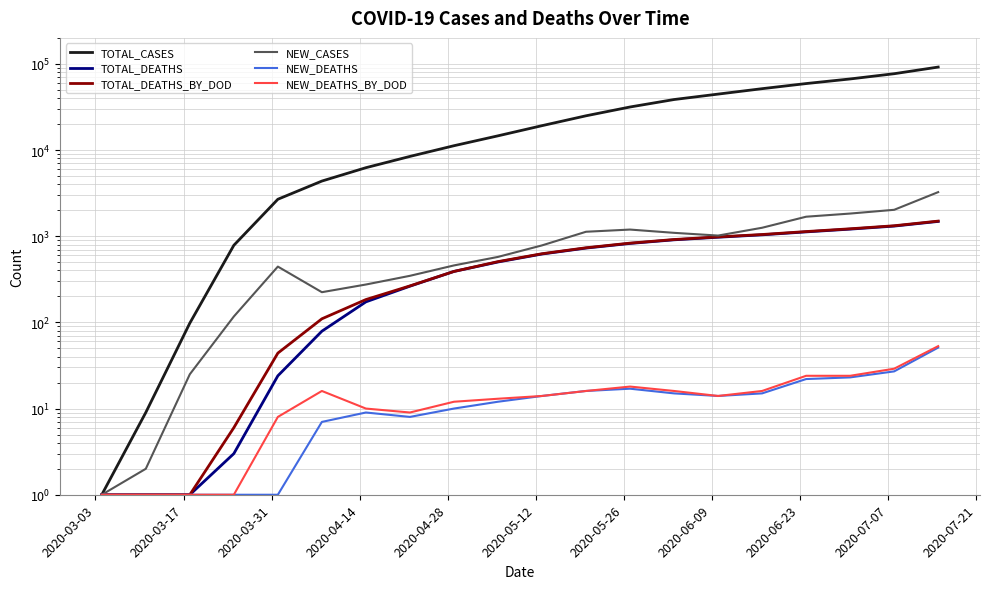

True or false: TOTAL_DEATHS_BY_DOD and NEW_CASES intersect in this chart.

False